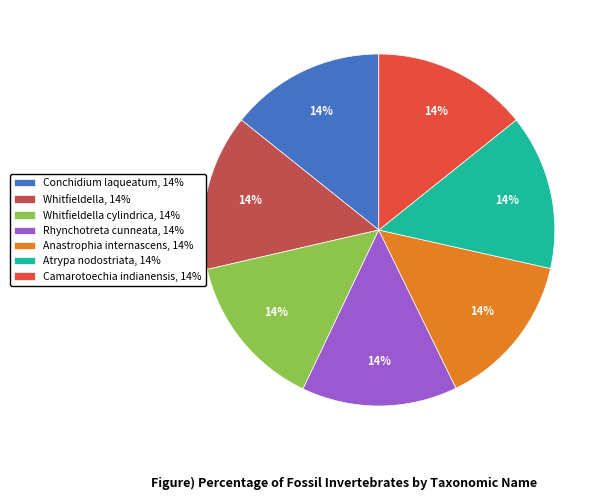

Is there any slice that represents more than half of the pie?

No